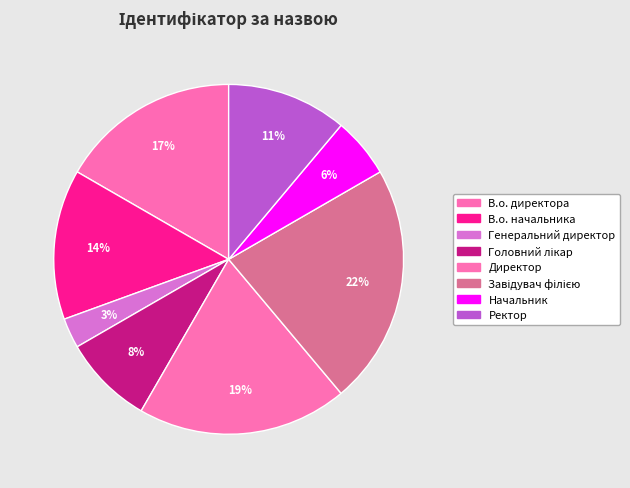

How many segments does this pie chart have?

8